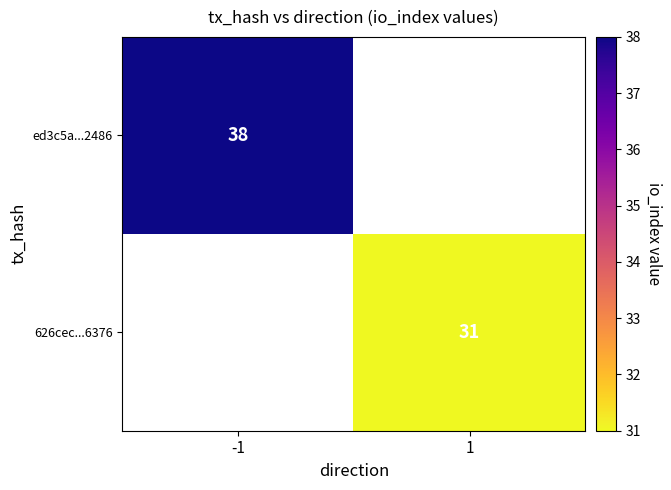

True or false: ed3c5a...2486 has a value of 54 at -1.

False